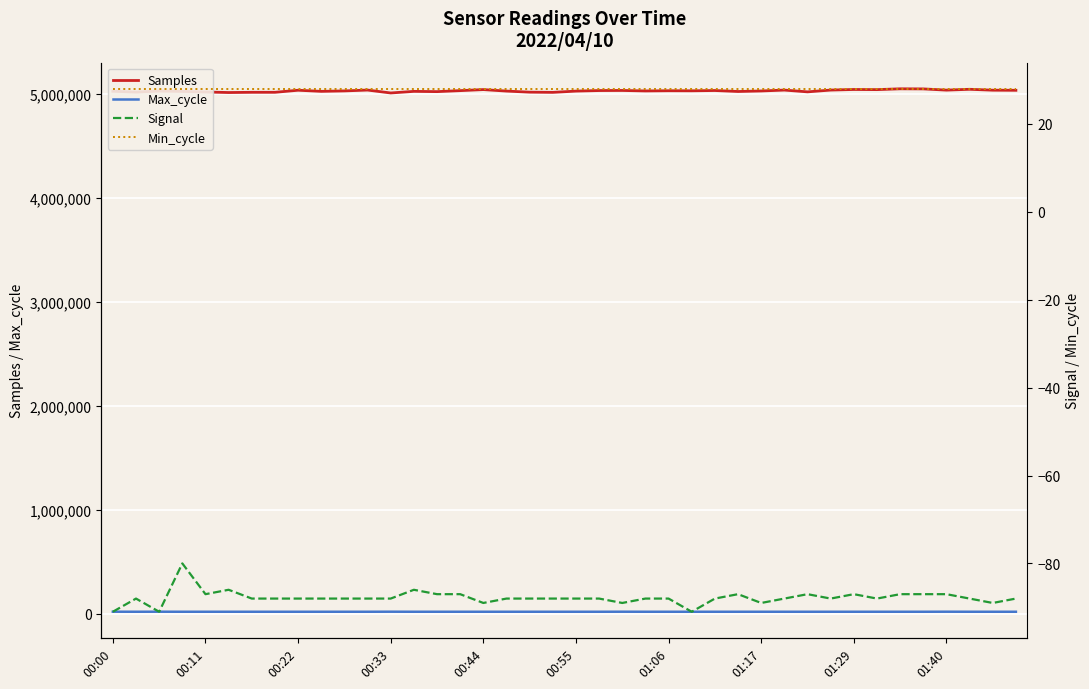

What is the lowest value of the Samples series?

5011074